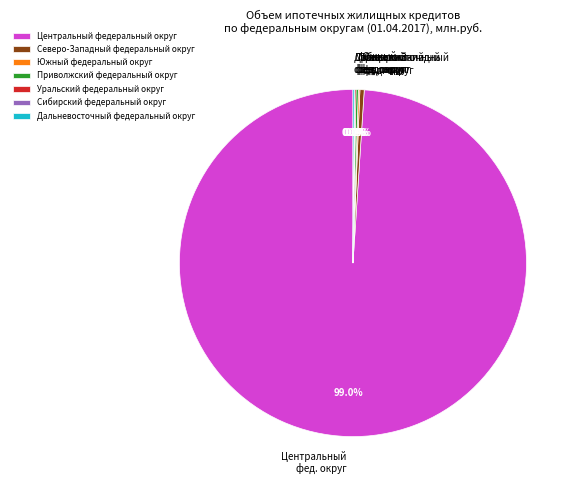

Is there any slice that represents more than half of the pie?

Yes